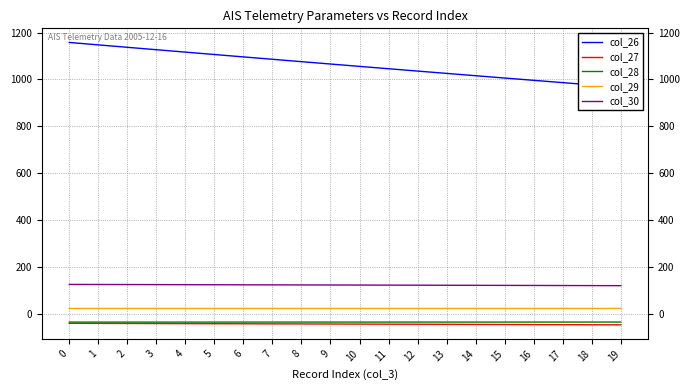

Count the col_29 values in the range 22 to 23.

20